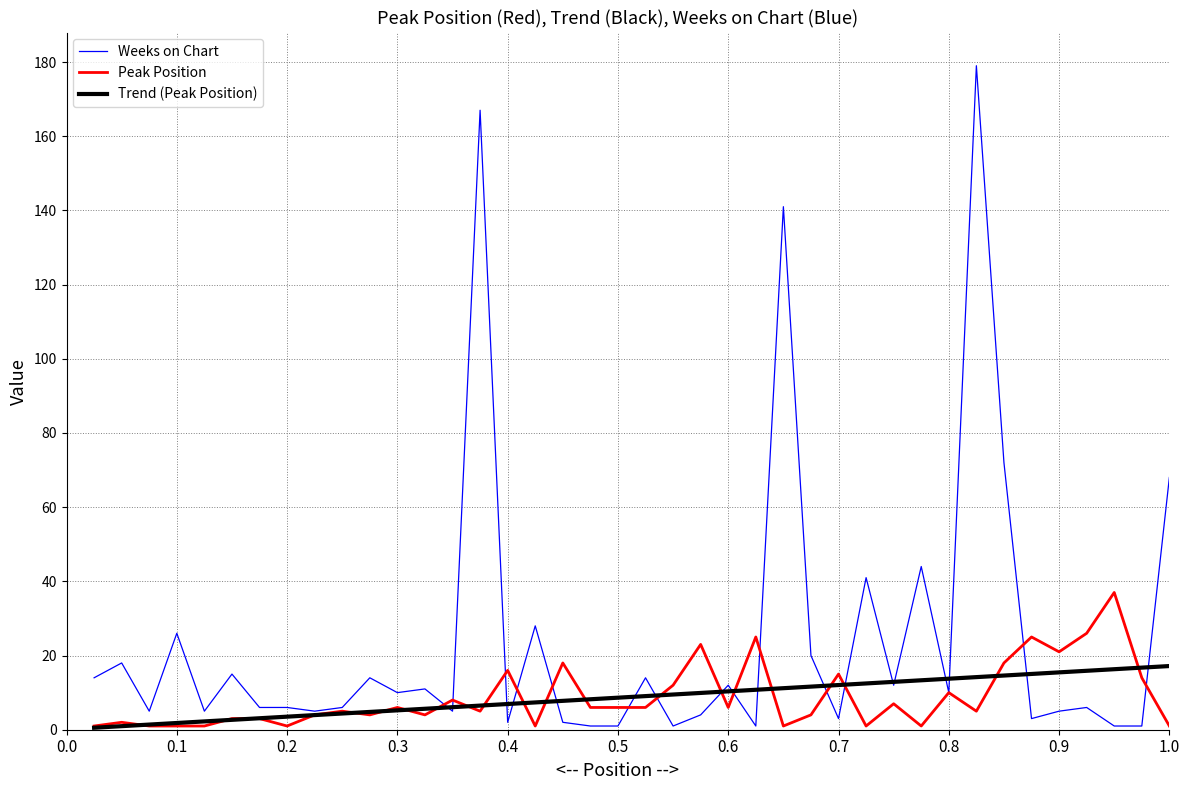

What is the maximum value for Trend (Peak Position)?

17.2